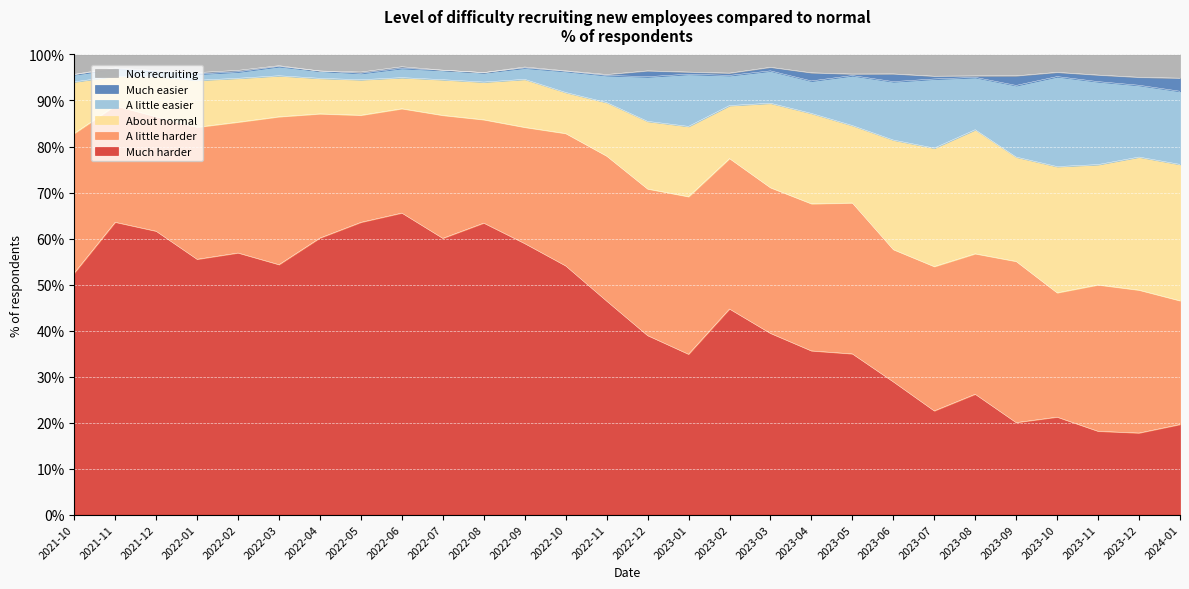

Between 2022-03 and 2022-06, which series saw the biggest shift?

Much harder